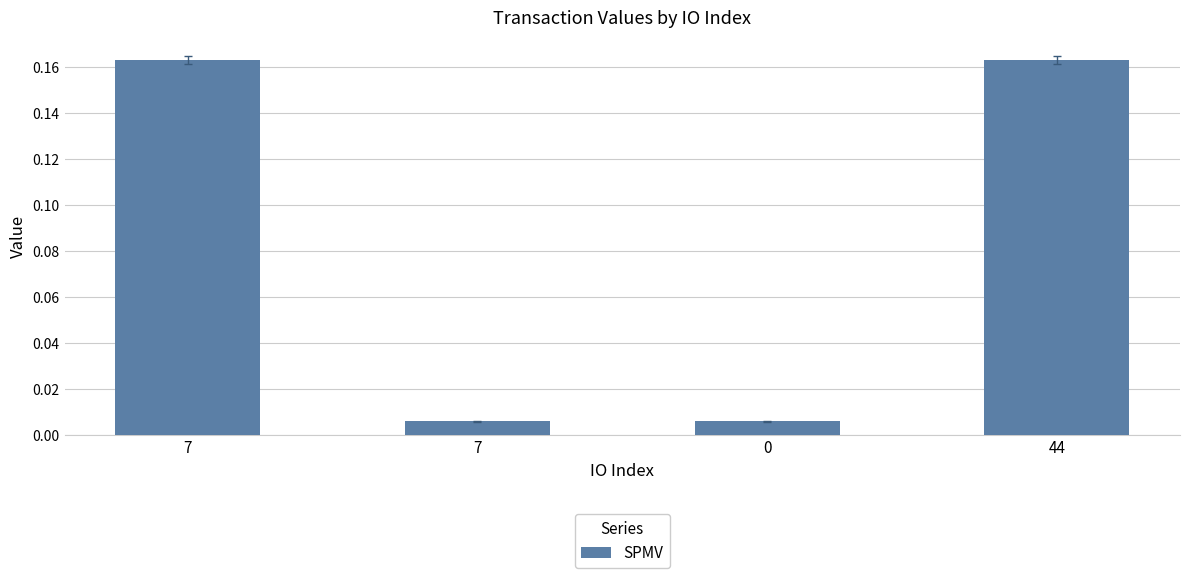

Reading left to right, extract all data points from this chart.

7=0.2	7=0.0	0=0.0	44=0.2